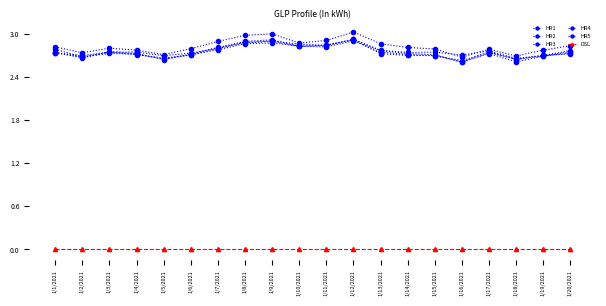

True or false: HR2 has more than 0 interior local peaks.

True